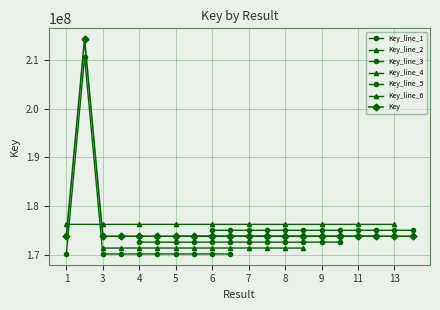

Where does the data first go above 173883056?

2